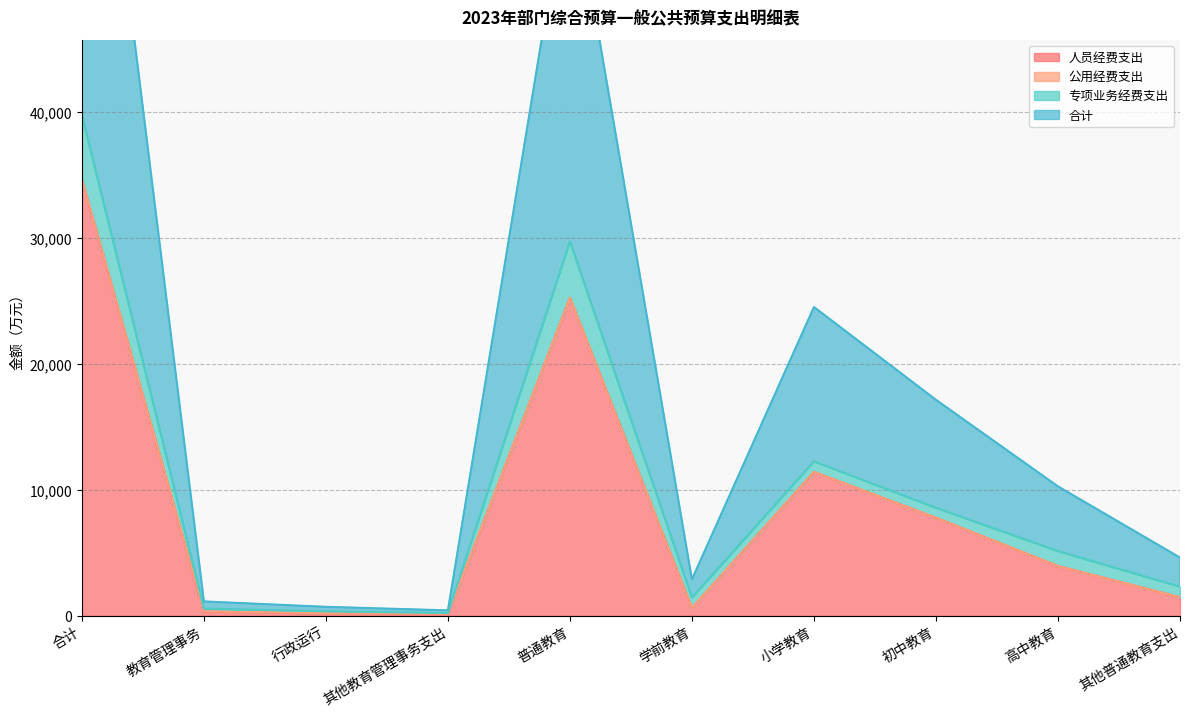

What is the difference between the second highest and second lowest values in the 合计 series?

58765.3